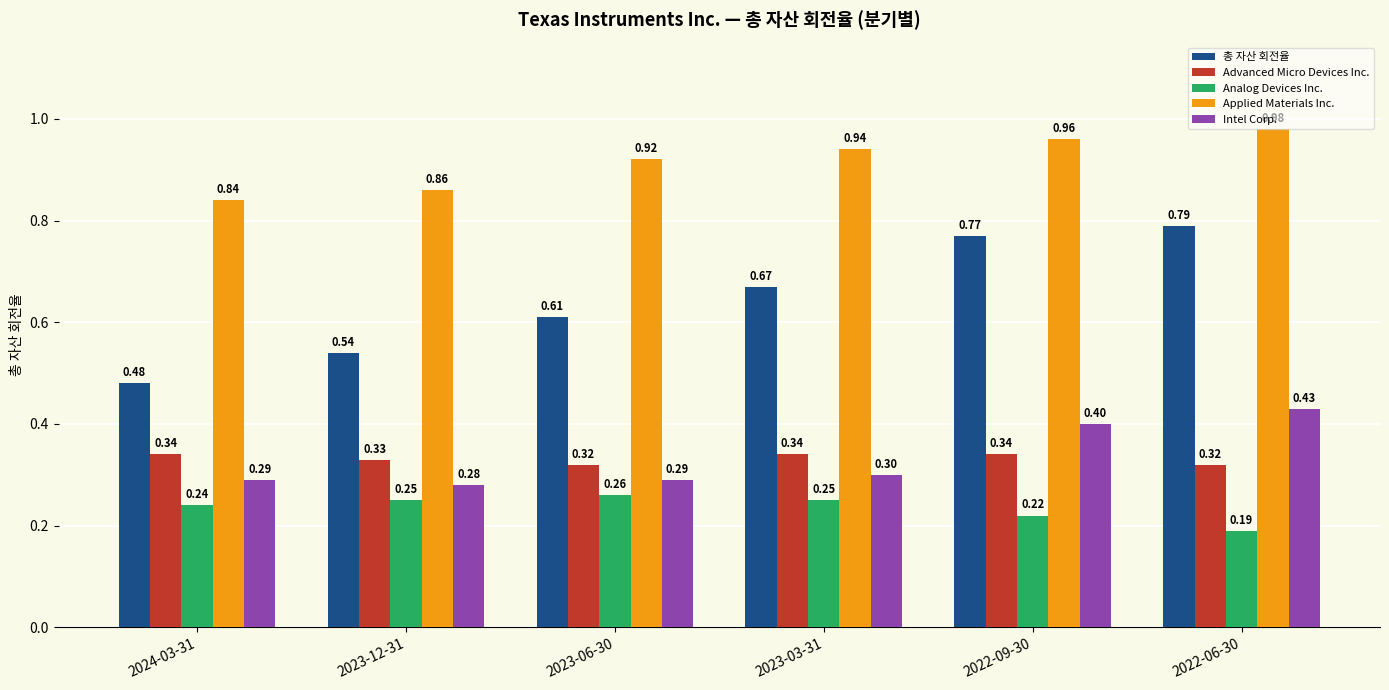

How many data points does each series have?

6